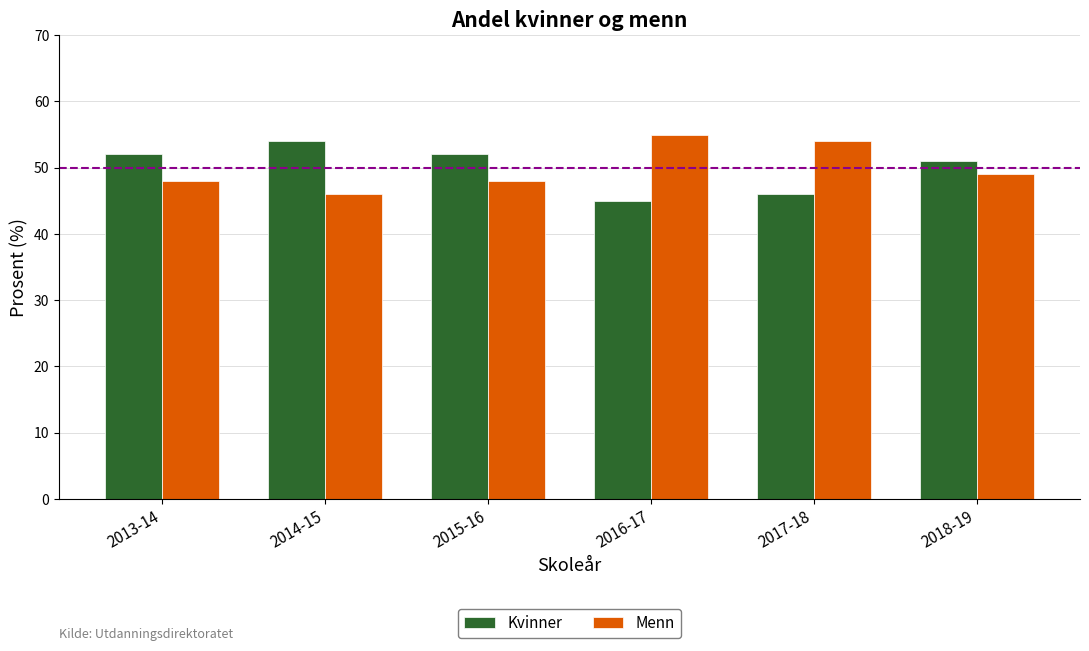

Read the Menn value at 2013-14.

48